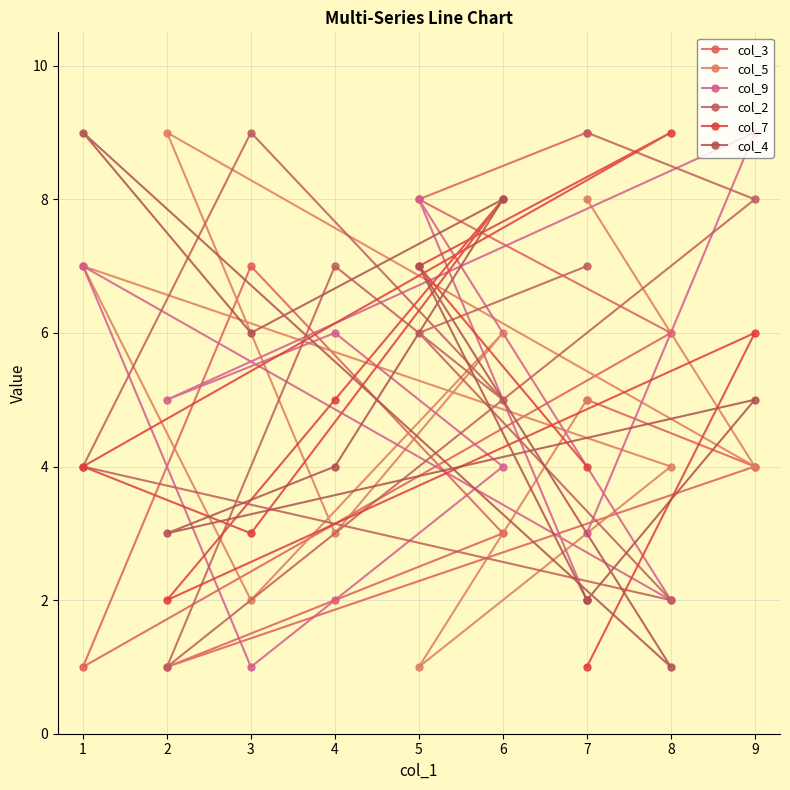

What is the sum of all col_7 values?

49